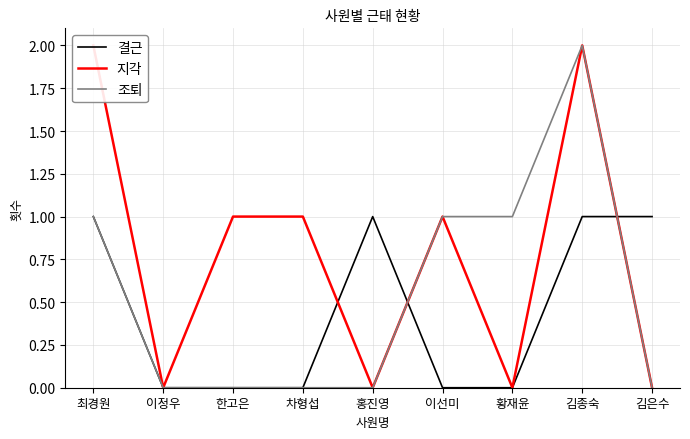

The 조퇴 series shows -1 at 홍진영. True or false?

False